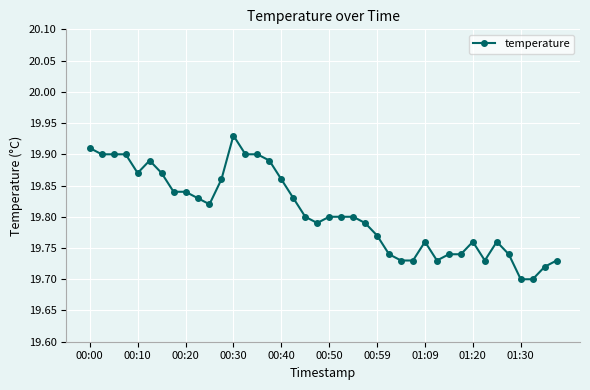

What is the sum of all values?

792.3